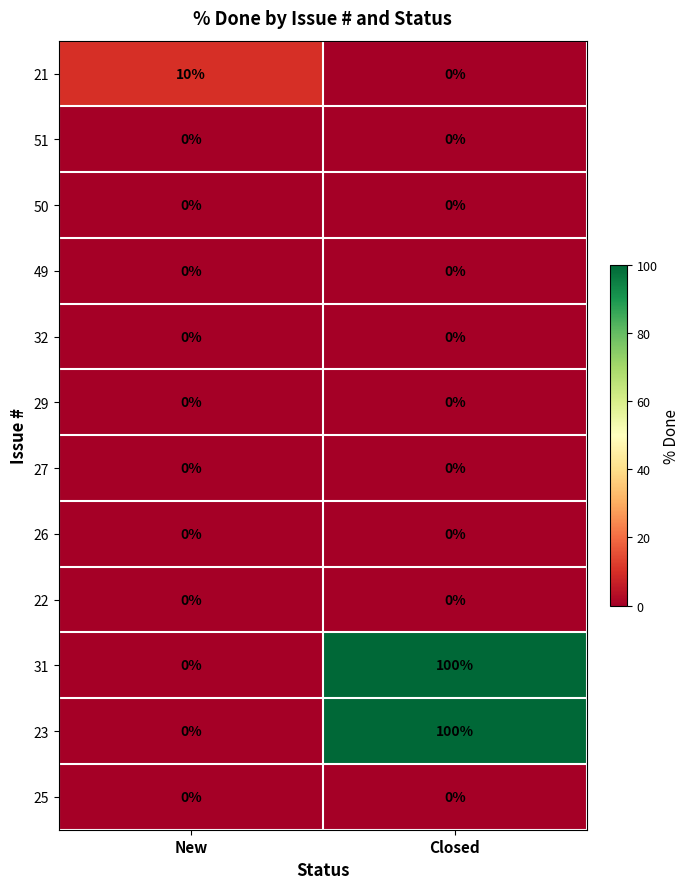

Reading right to left, transcribe all the data shown in this chart.

21: Closed=0	New=10
51: Closed=0	New=0
50: Closed=0	New=0
49: Closed=0	New=0
32: Closed=0	New=0
29: Closed=0	New=0
27: Closed=0	New=0
26: Closed=0	New=0
22: Closed=0	New=0
31: Closed=100	New=0
23: Closed=100	New=0
25: Closed=0	New=0